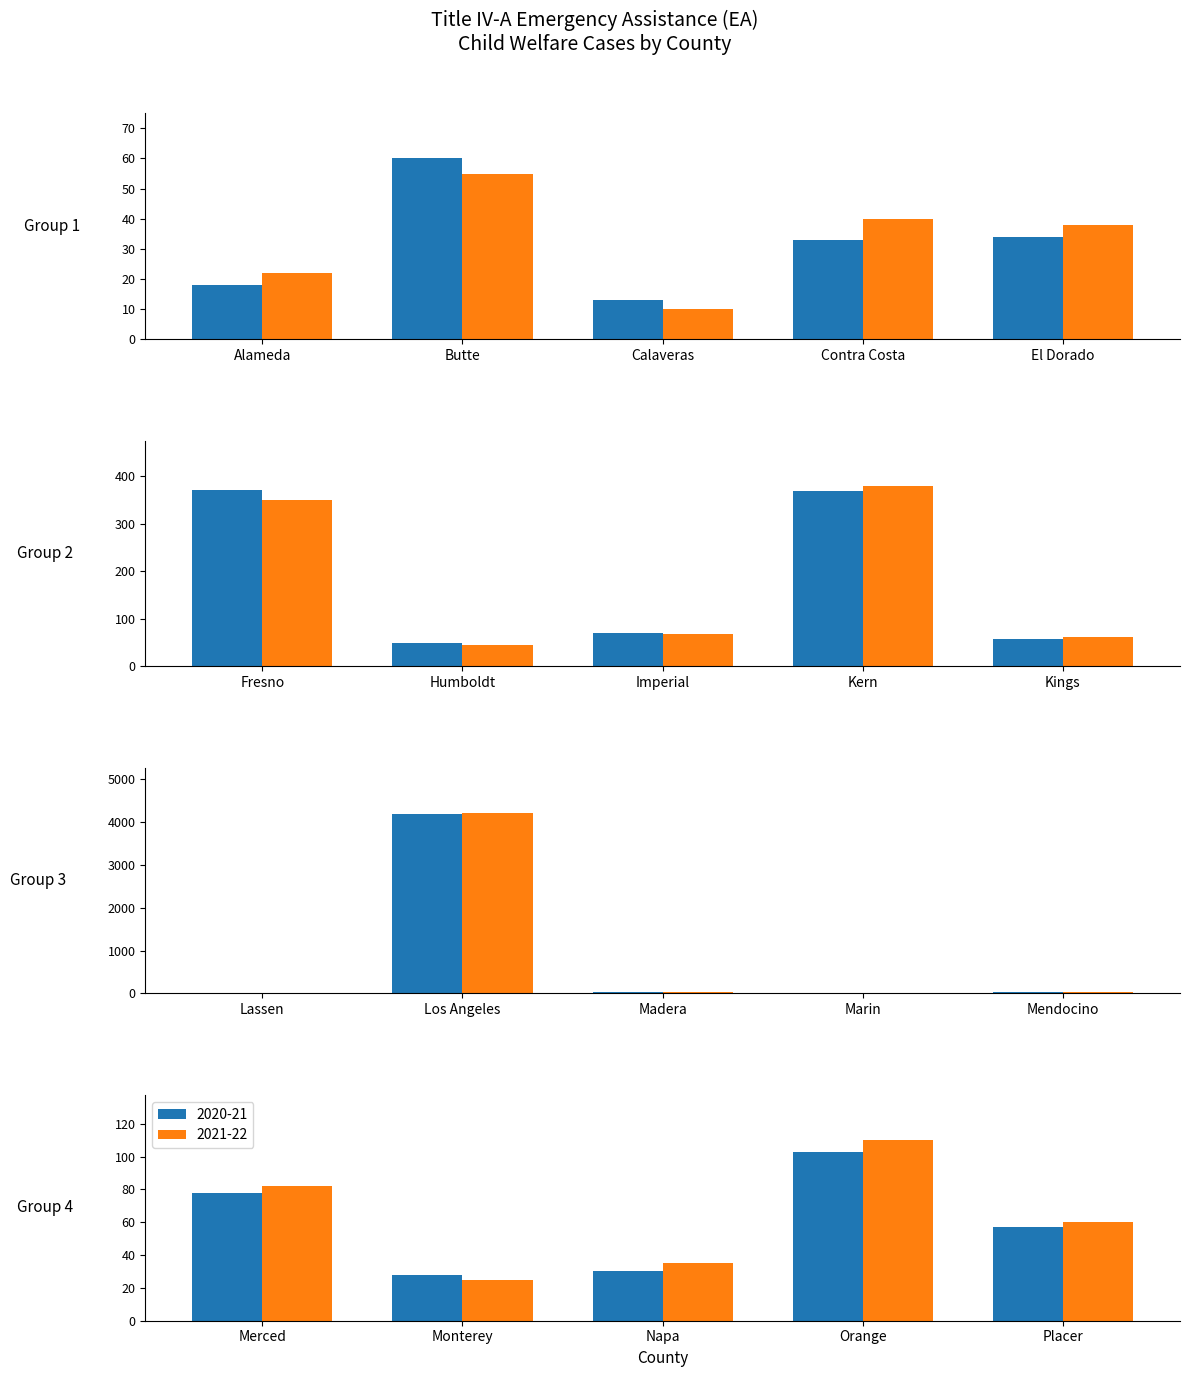

Does the chart contain stacked bars?

No